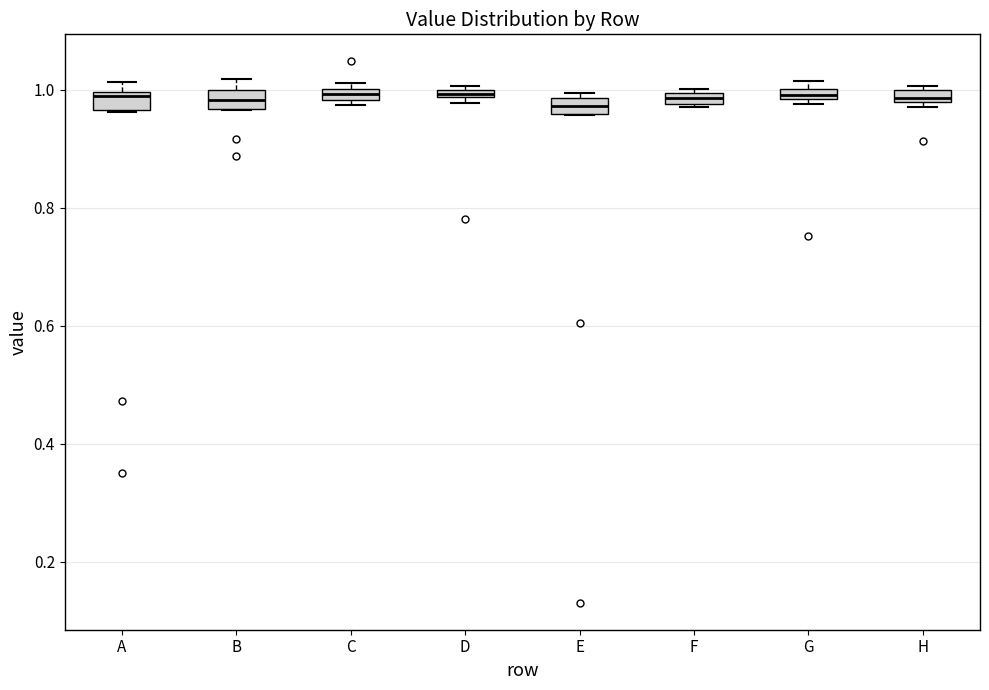

Where is the upper edge of the box for H on the y-axis? The values are not printed on the chart, so give them approximately, as read against the axis.

1.00